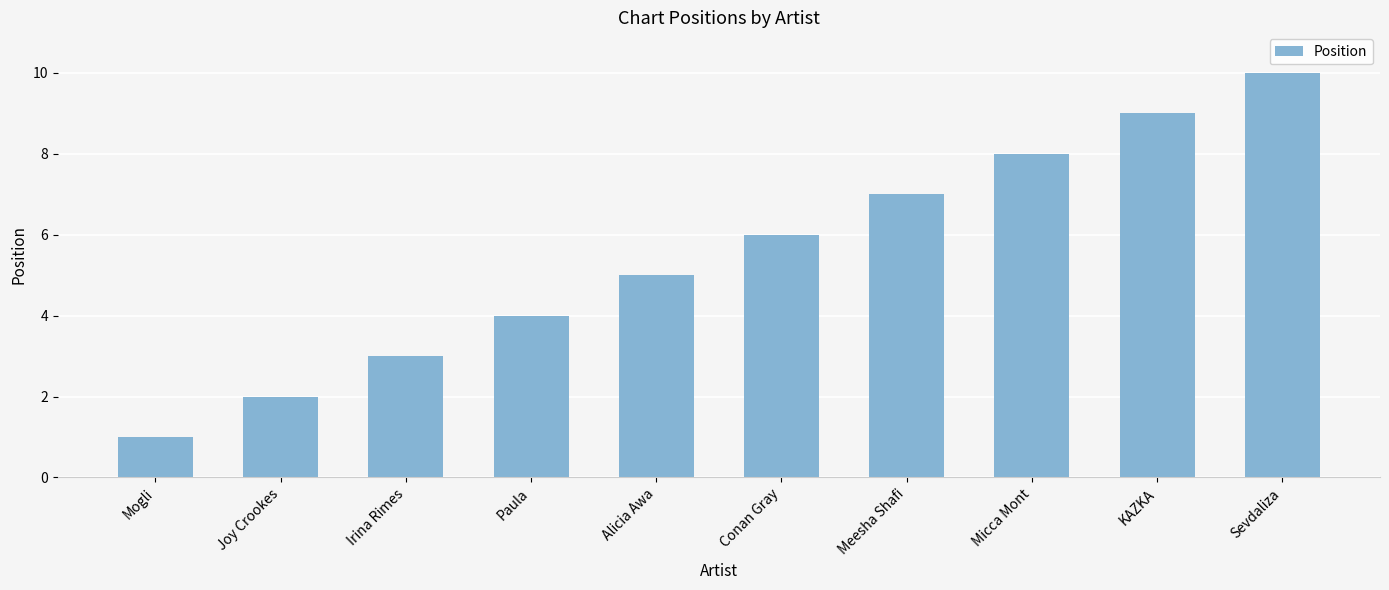

What is the sum of the values at Irina Rimes and Micca Mont?

11